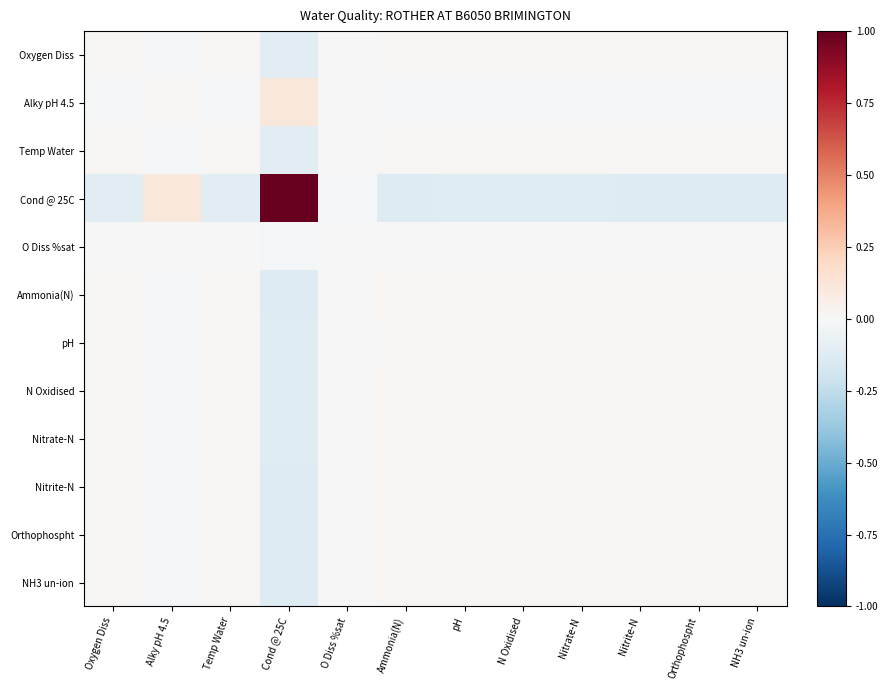

What is the greatest value displayed?

1.0